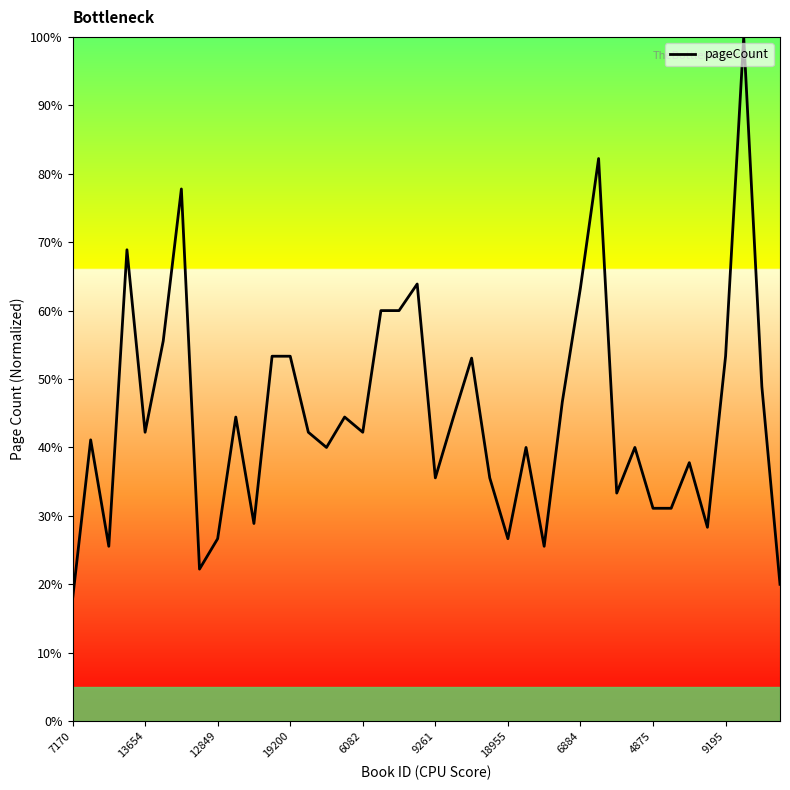

What is the difference between the maximum and minimum values?

82.2